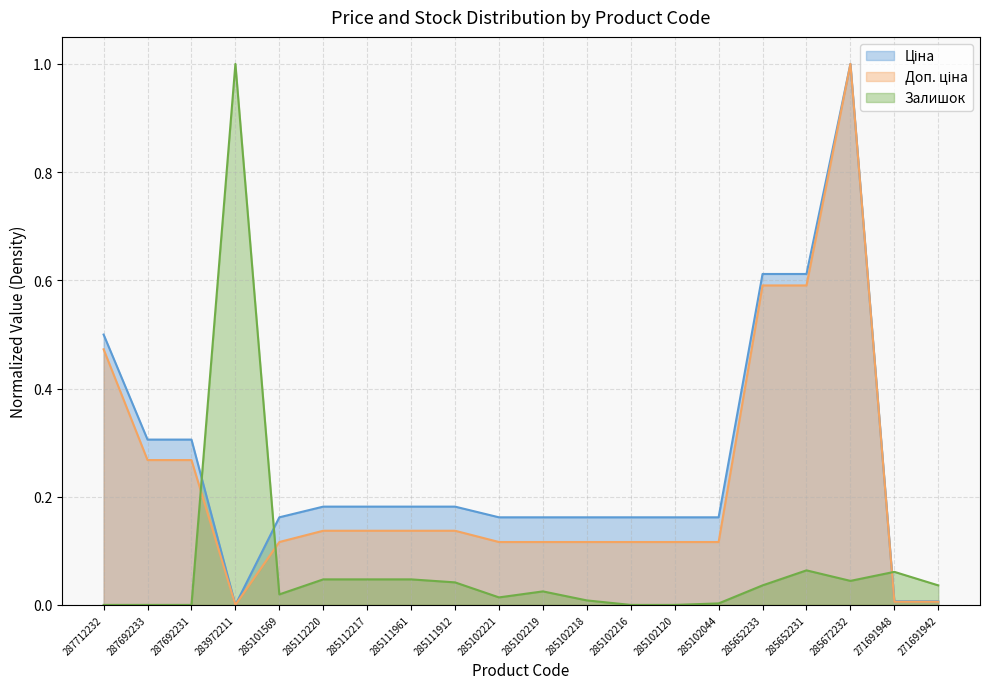

How many data points does each series have?

20